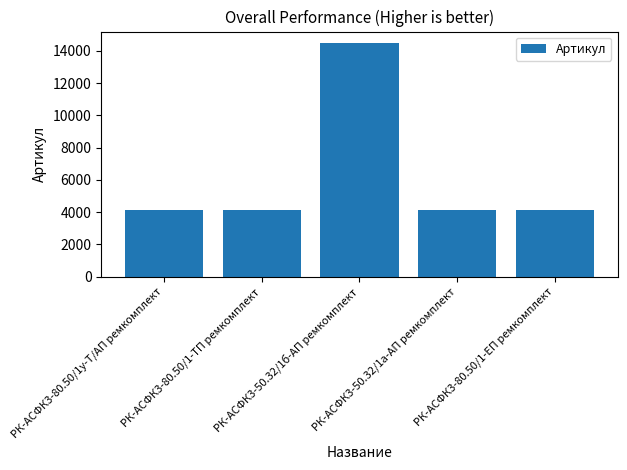

How many distinct data groups are displayed?

1